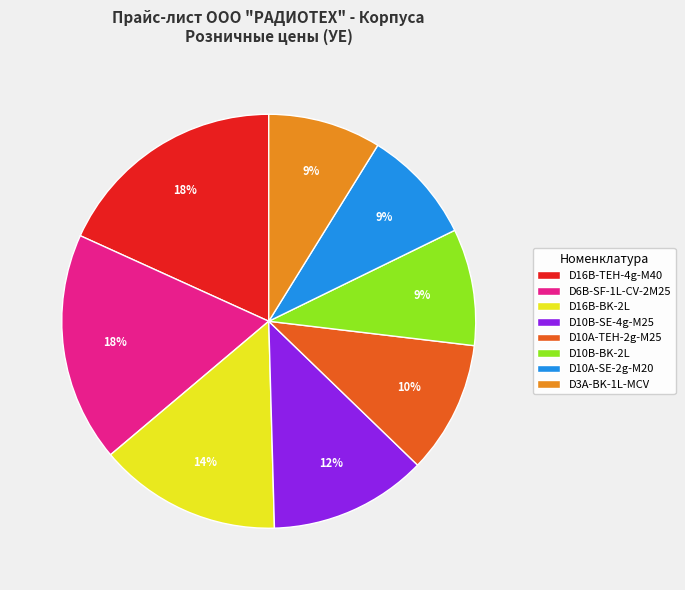

Combined, do D6B-SF-1L-CV-2M25 and D16B-BK-2L account for over 50%?

No